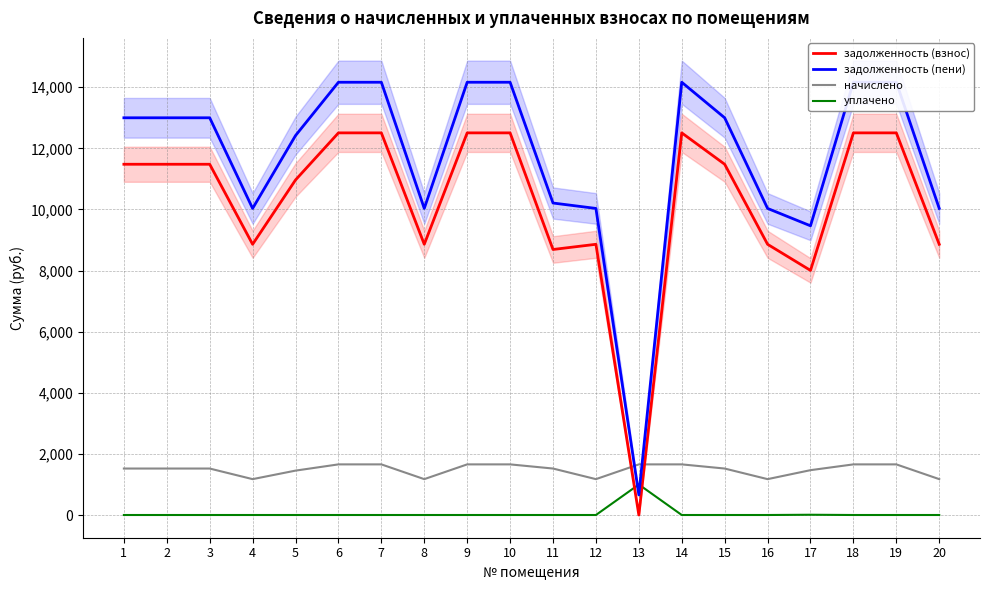

What is the highest value of the начислено series?

1656.8